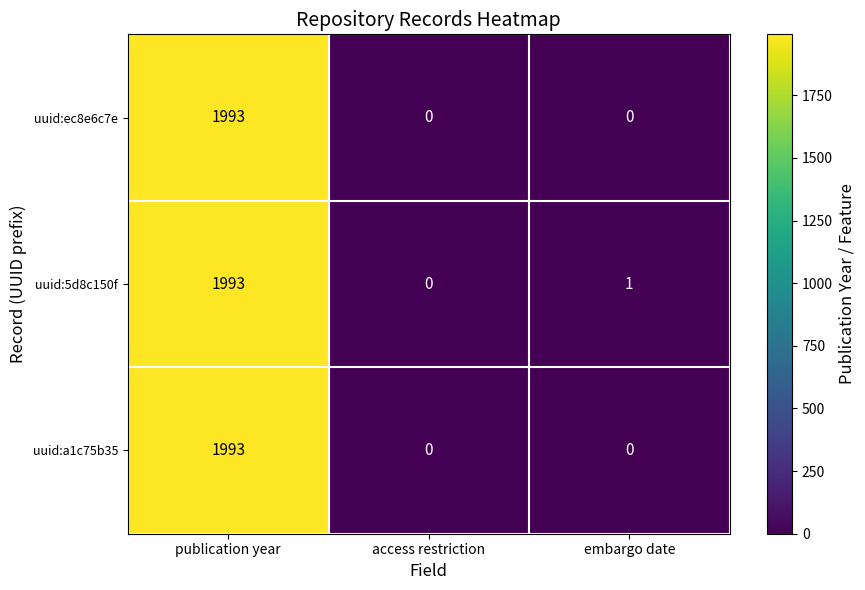

What is the sum of all uuid:5d8c150f values?

1994